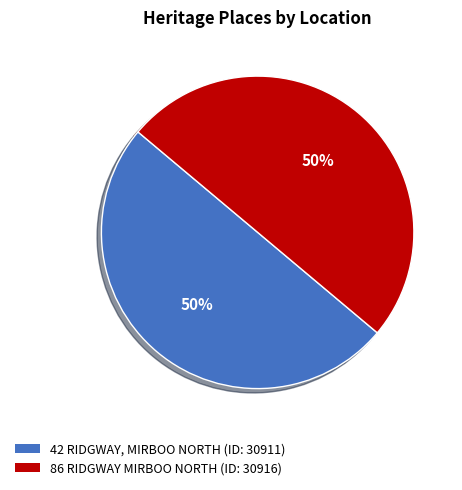

To the nearest percent, what is the average slice percentage?

50%